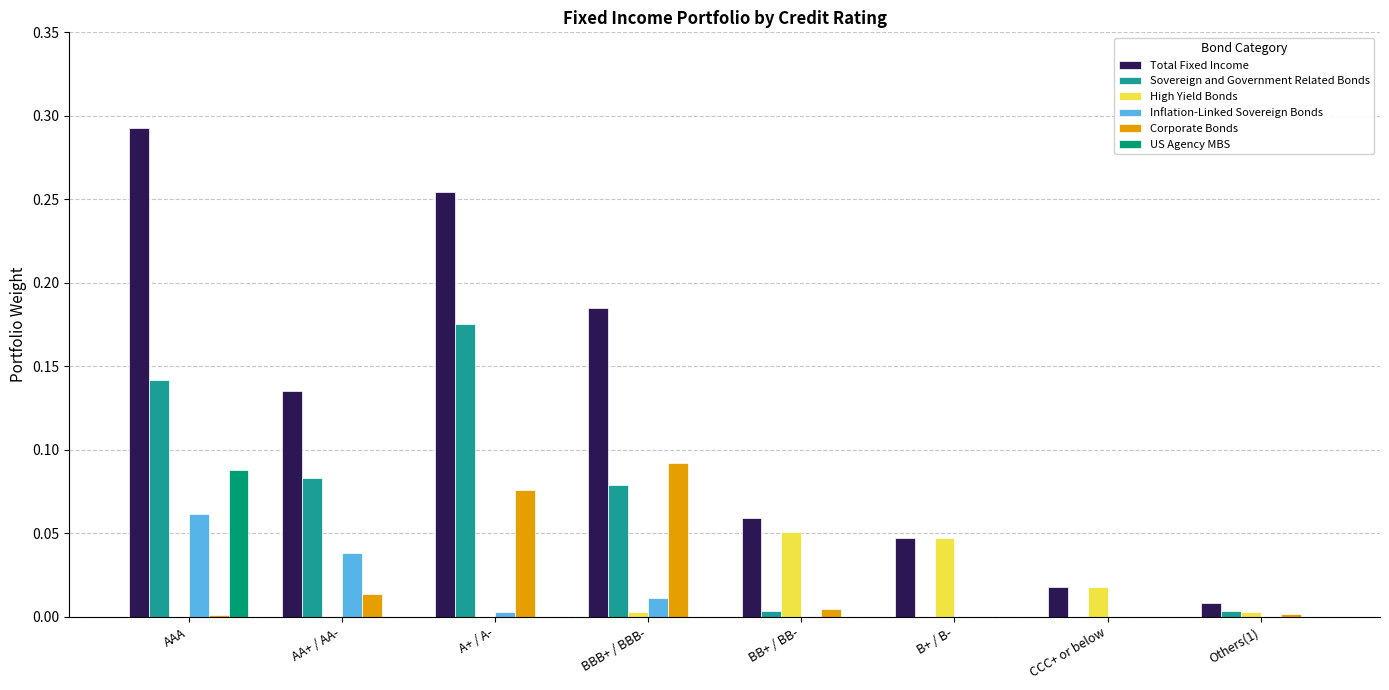

Between AAA and AA+ / AA-, which series saw the biggest shift?

Total Fixed Income